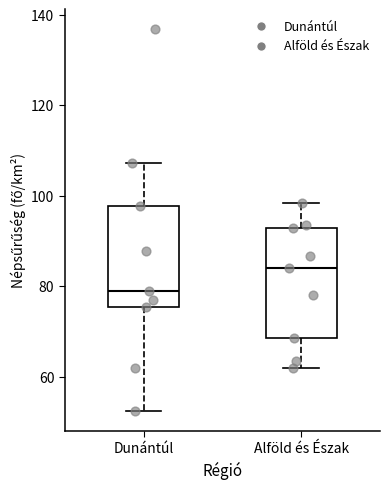

Which box is the tallest, from its lower edge to its upper edge?

Alföld és Észak